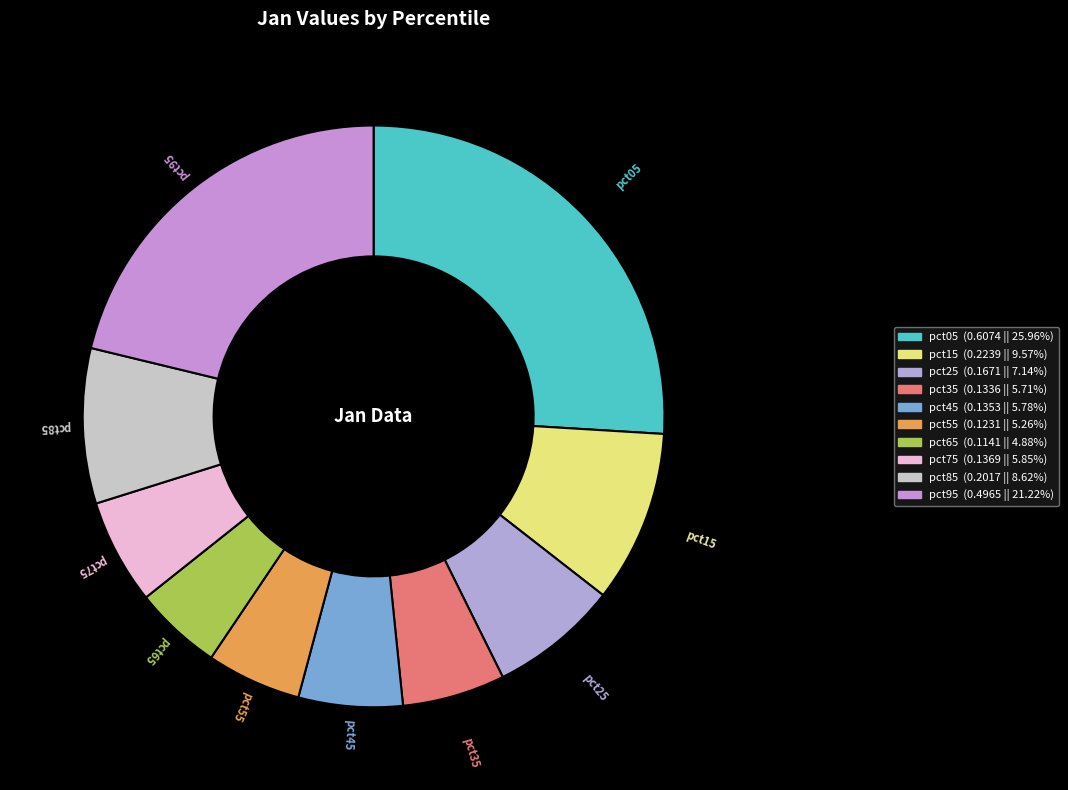

How many segments does this pie chart have?

10